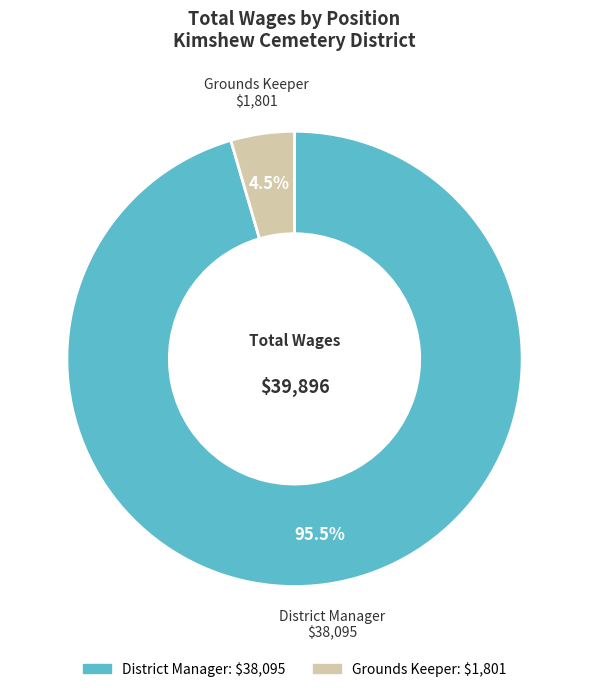

Count the number of slices in the pie.

2